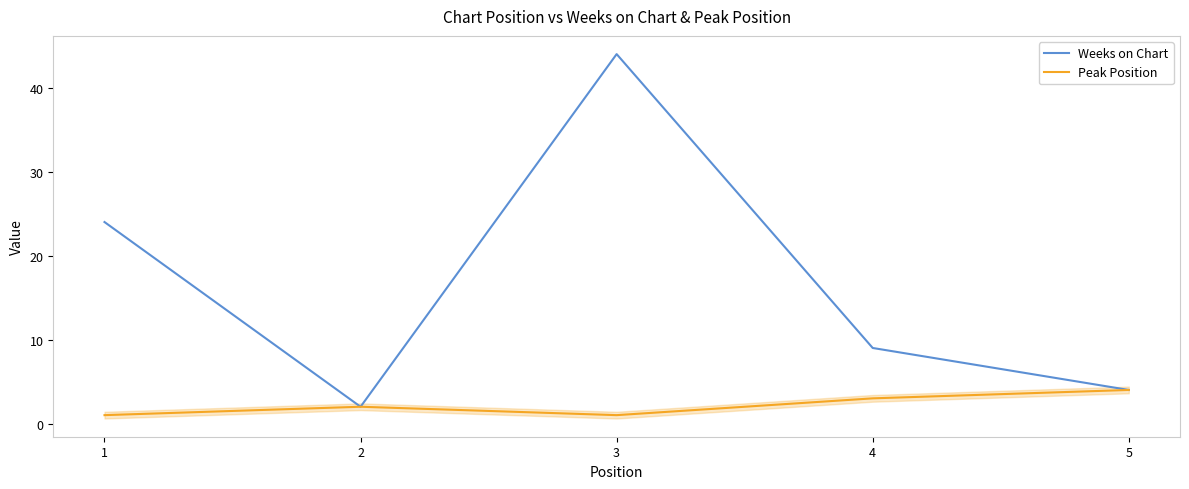

What is the smallest value displayed?

1